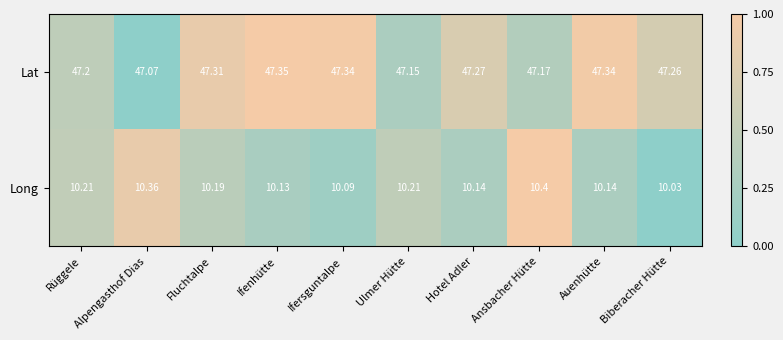

Between Rüggele and Ansbacher Hütte, which series saw the biggest shift?

Long